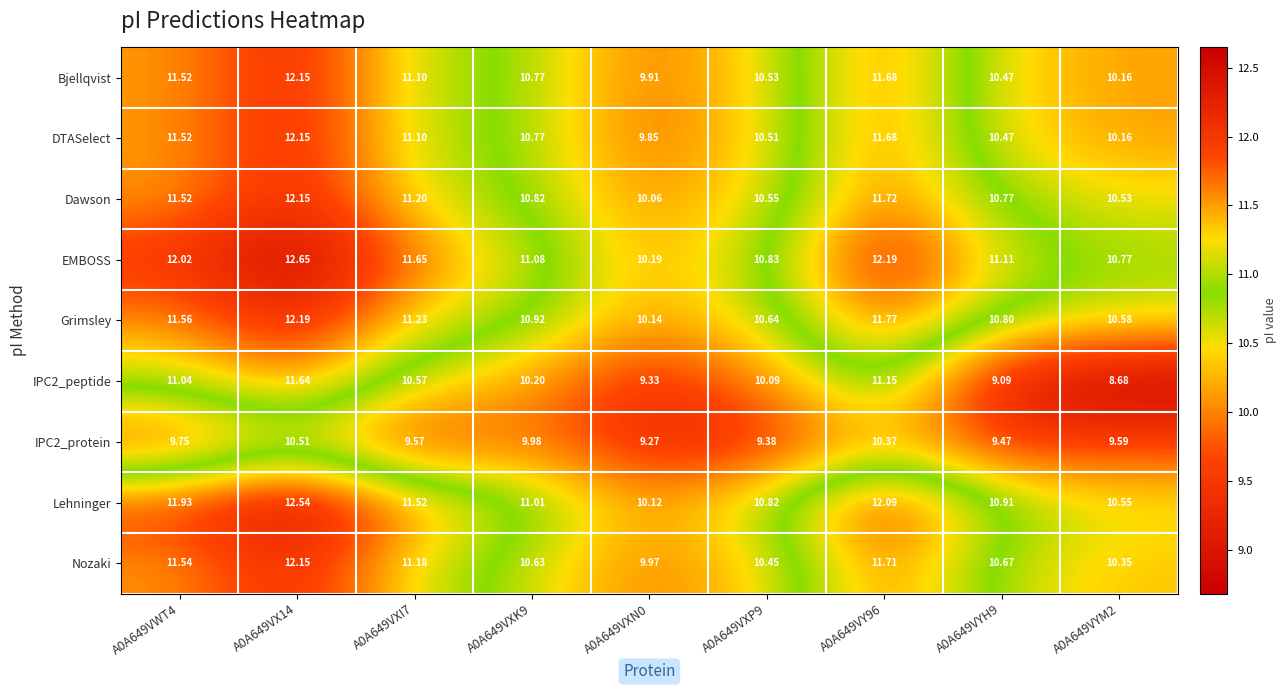

Is the value of IPC2_peptide at A0A649VYM2 greater than the value of DTASelect at A0A649VX14?

No